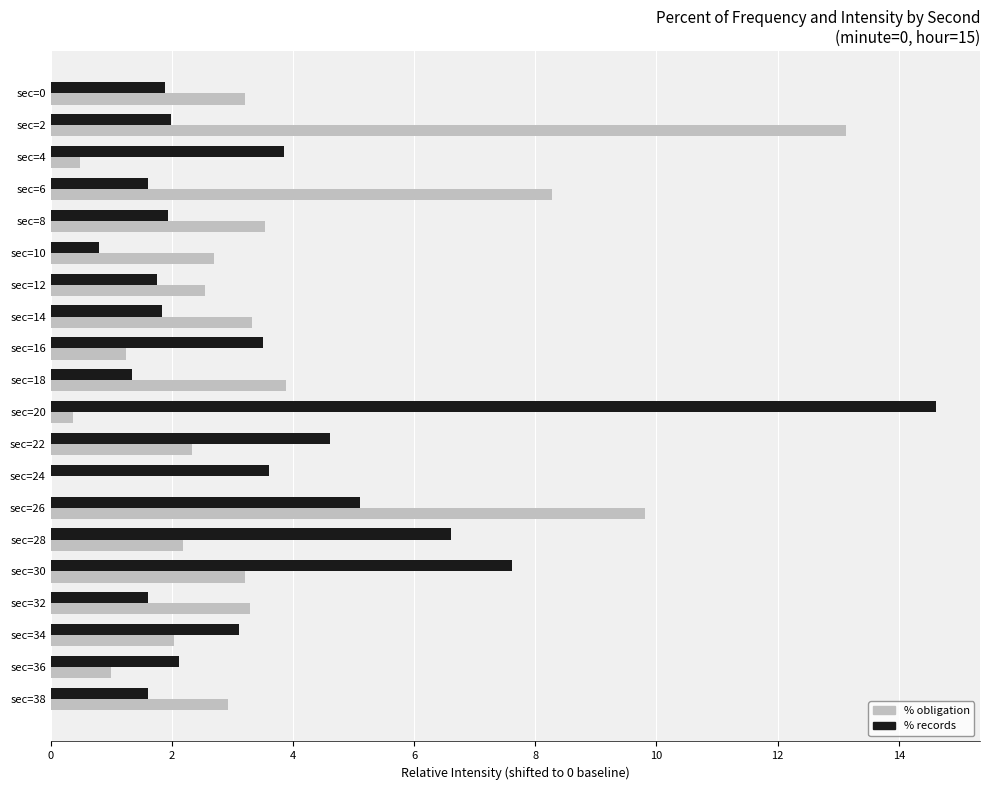

What is the sum of the % records values at sec=38 and sec=30?

9.2